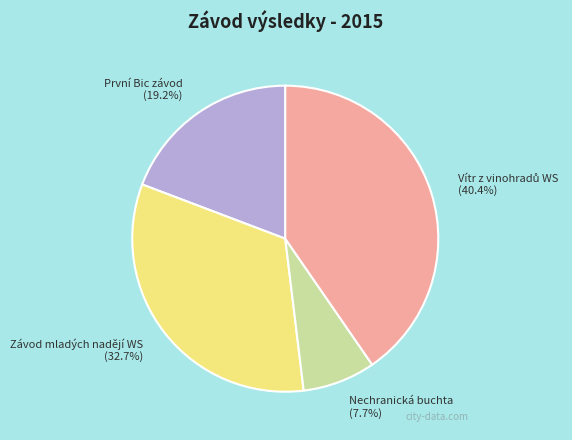

Which slice is the smallest?

Nechranická buchta